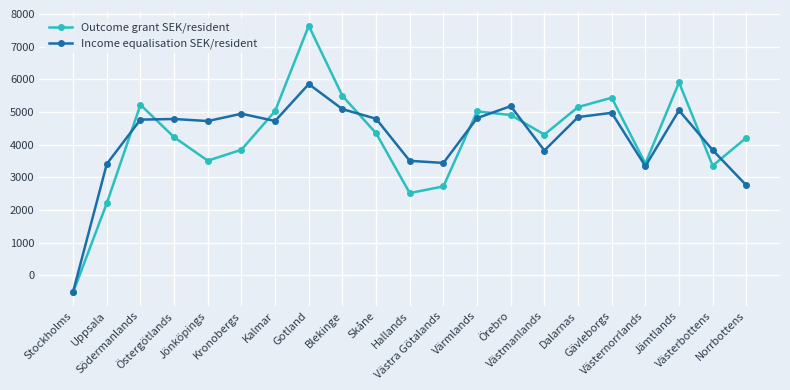

What is the average value of the Income equalisation SEK/resident series?

4195.0